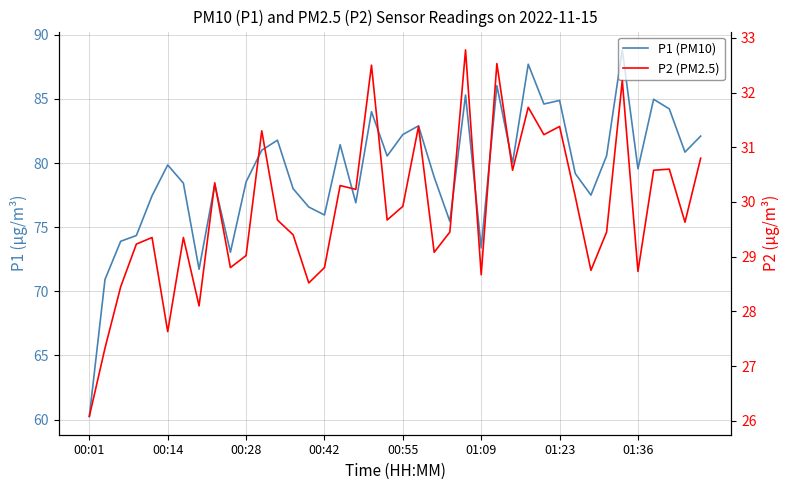

List the series in order of their peak value, lowest first.

P2 (PM2.5), P1 (PM10)